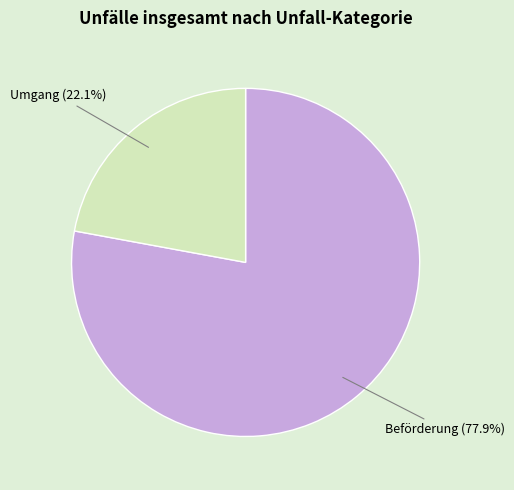

Is there any slice that represents more than half of the pie?

Yes